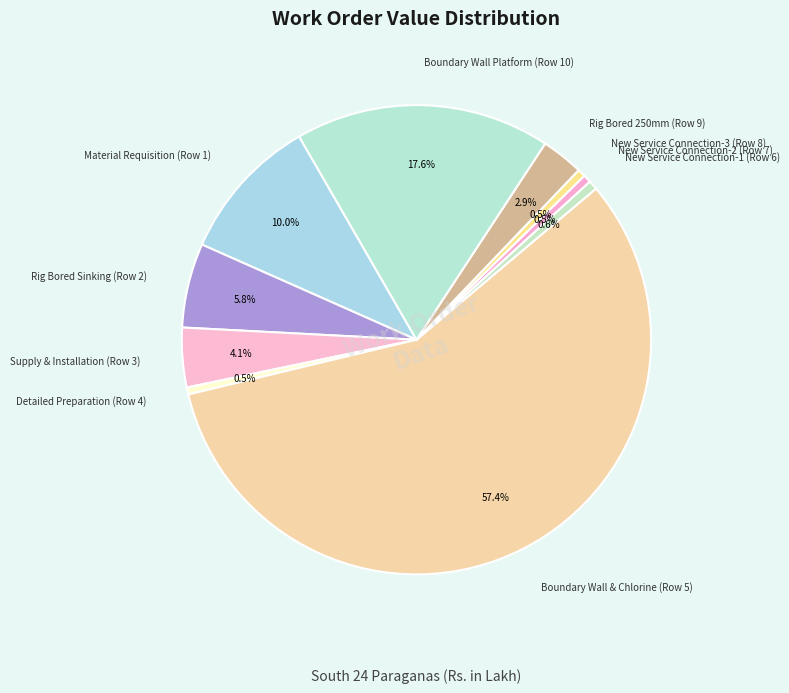

Count the number of slices in the pie.

10